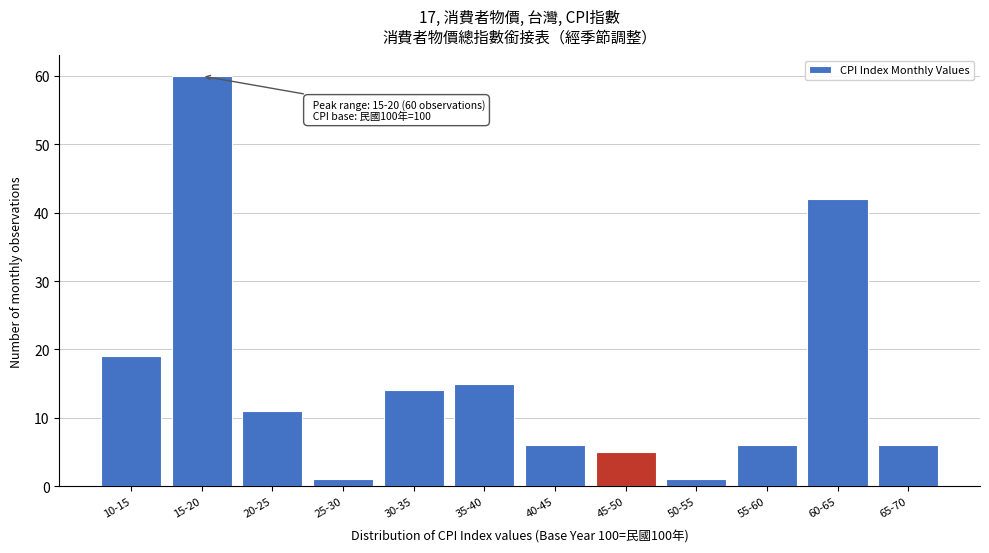

Reading right to left, extract all data points from this chart.

65-70=6	60-65=42	55-60=6	50-55=1	45-50=5	40-45=6	35-40=15	30-35=14	25-30=1	20-25=11	15-20=60	10-15=19